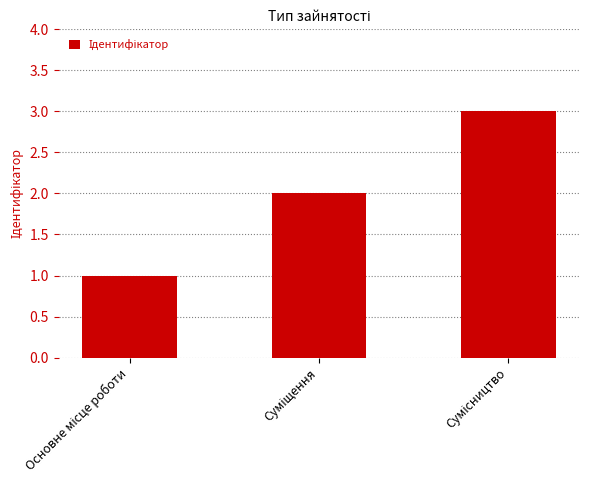

What is the sum of all values?

6